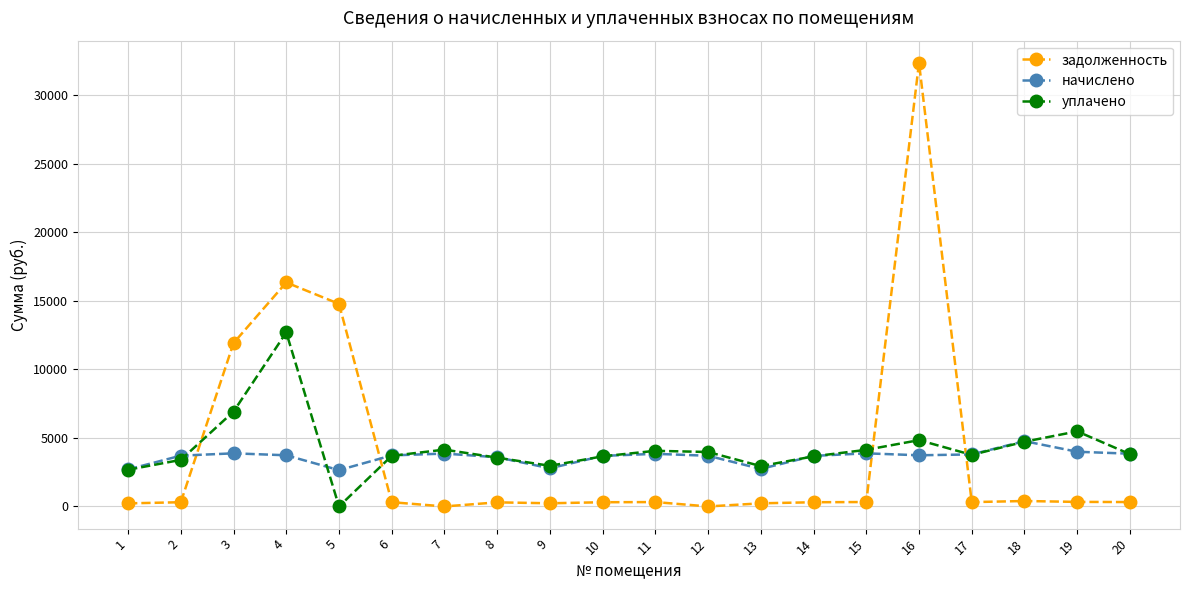

At which category does уплачено reach its first local valley?

5